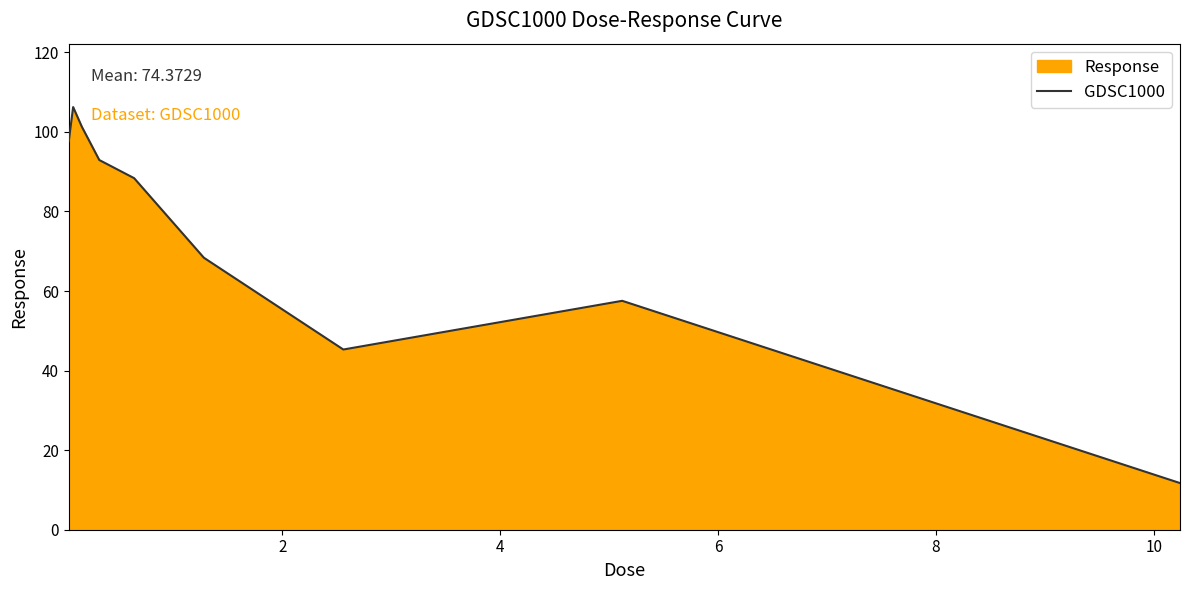

What is the minimum value shown in the chart?

11.7